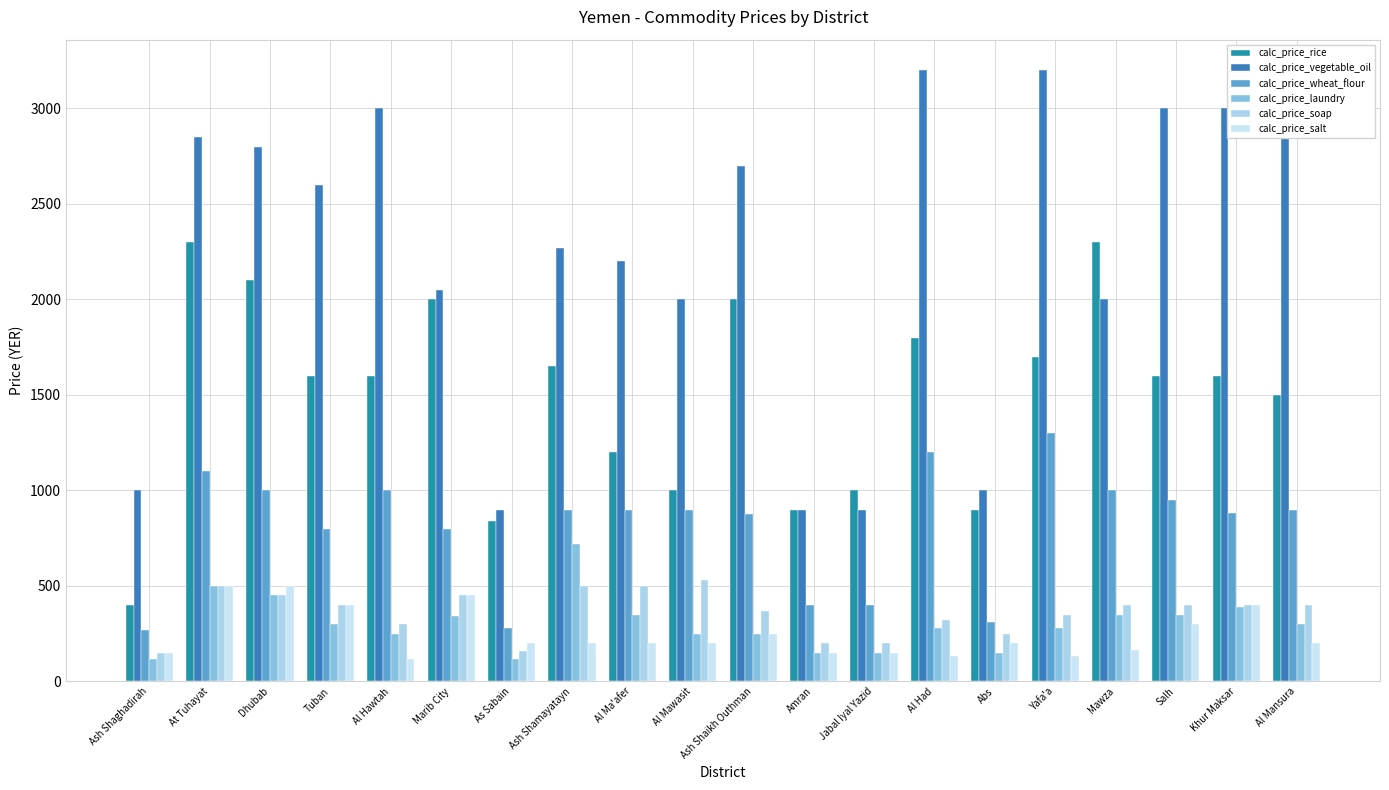

How many data points does each series have?

20